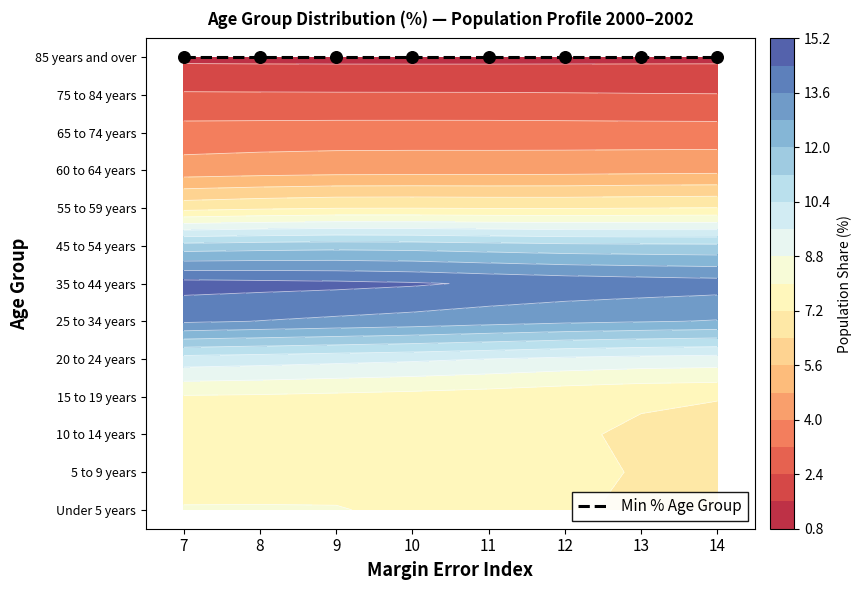

The 75 to 84 years series shows 2.5 at 10. True or false?

True